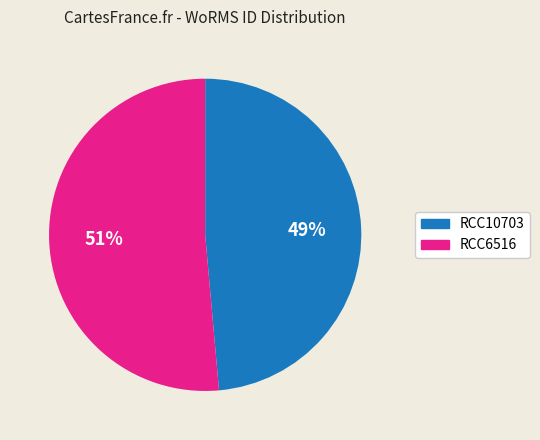

Which has a higher value, RCC10703 or RCC6516?

RCC6516